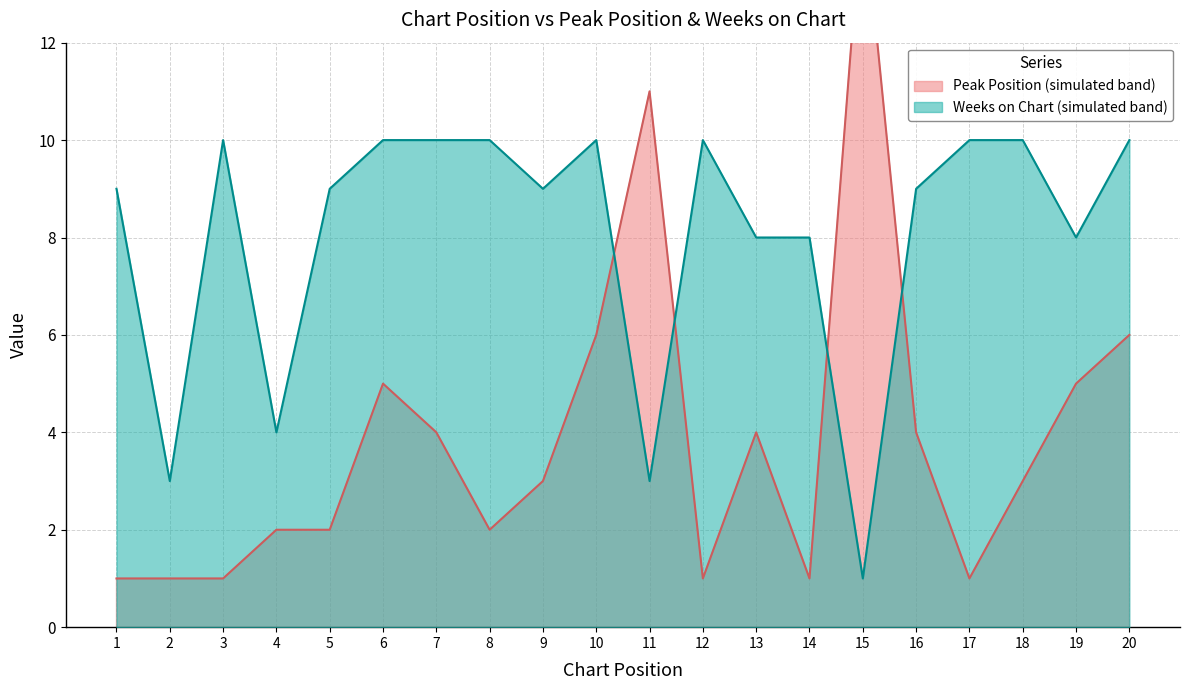

What is the sum of the Peak Position values at 2 and 17?

2